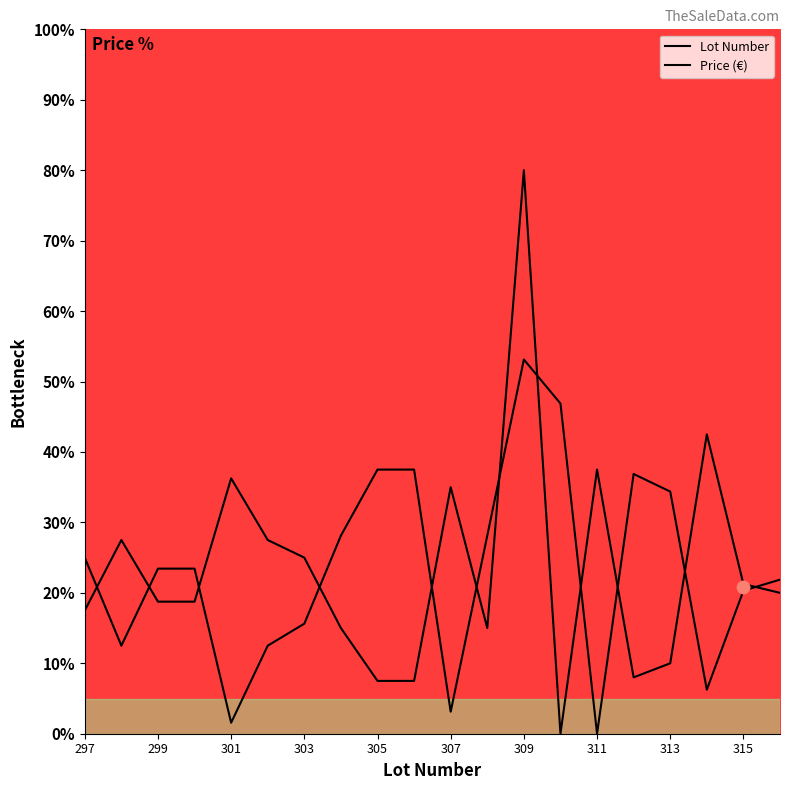

What is the ratio of the value at 306 to the value at 309?

0.1